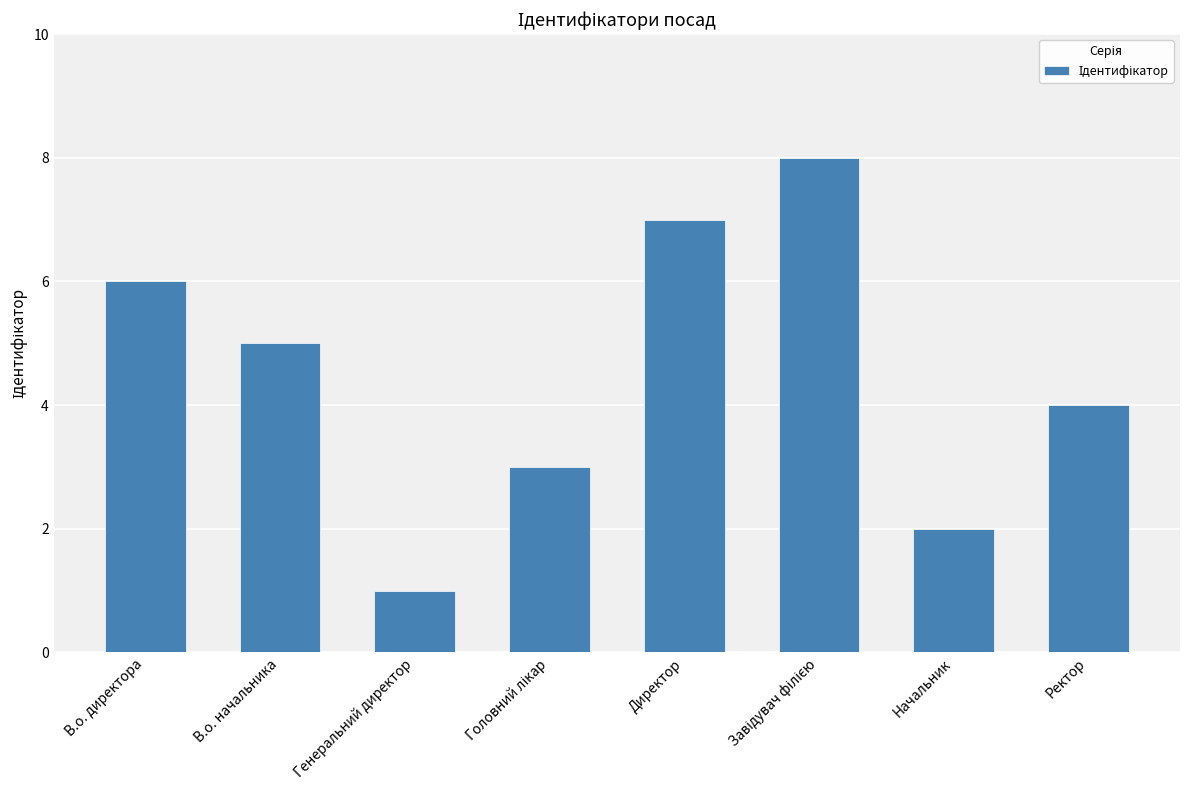

What is the smallest value displayed?

1